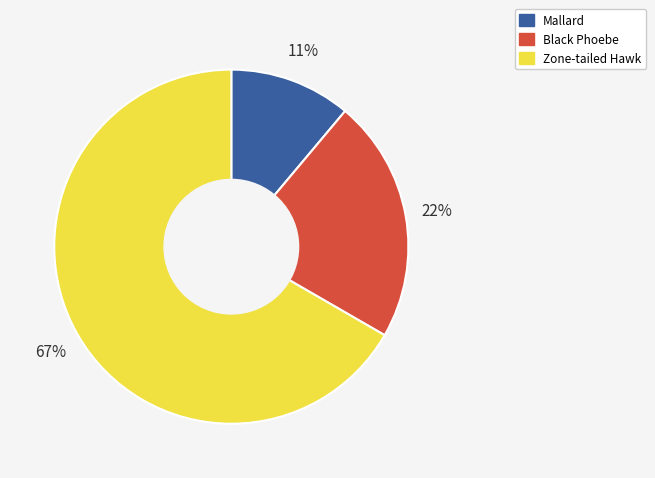

To the nearest percent, what is the difference between the largest and smallest slice percentages?

56%